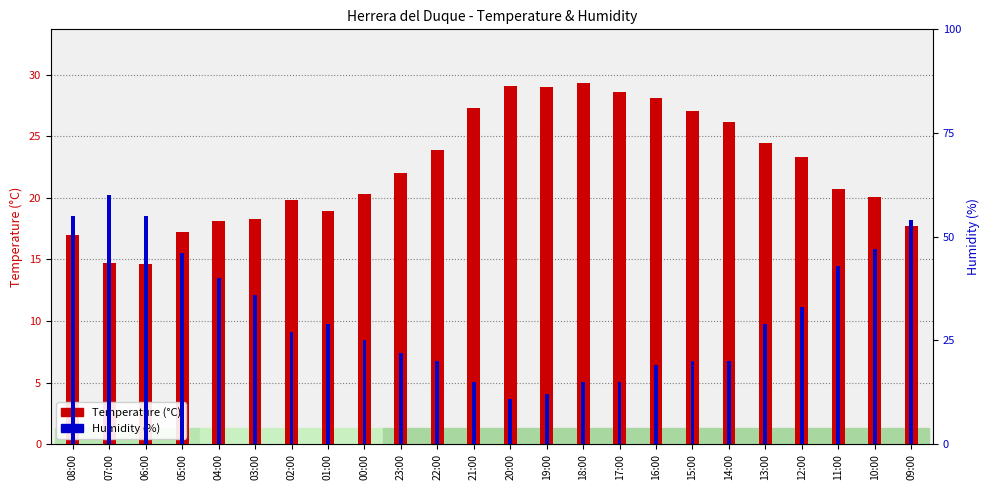

What is the sum of all Humidity (%) values?

748.0